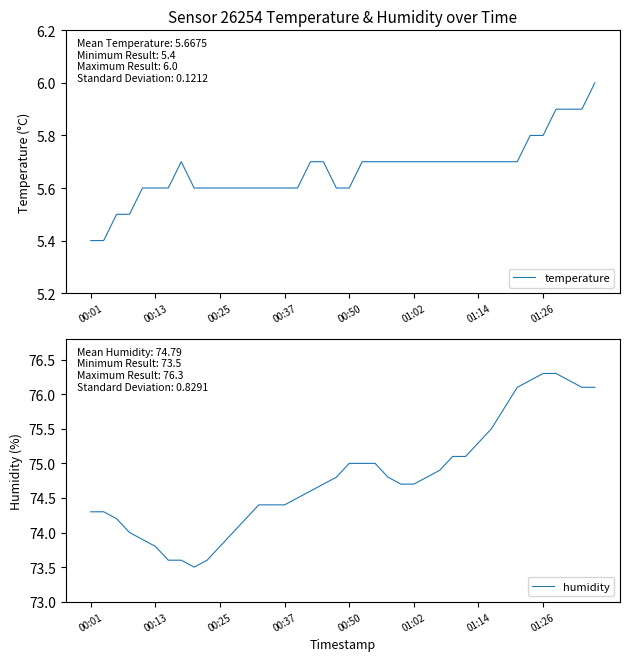

List the series in order of their overall mean, highest first.

humidity, temperature